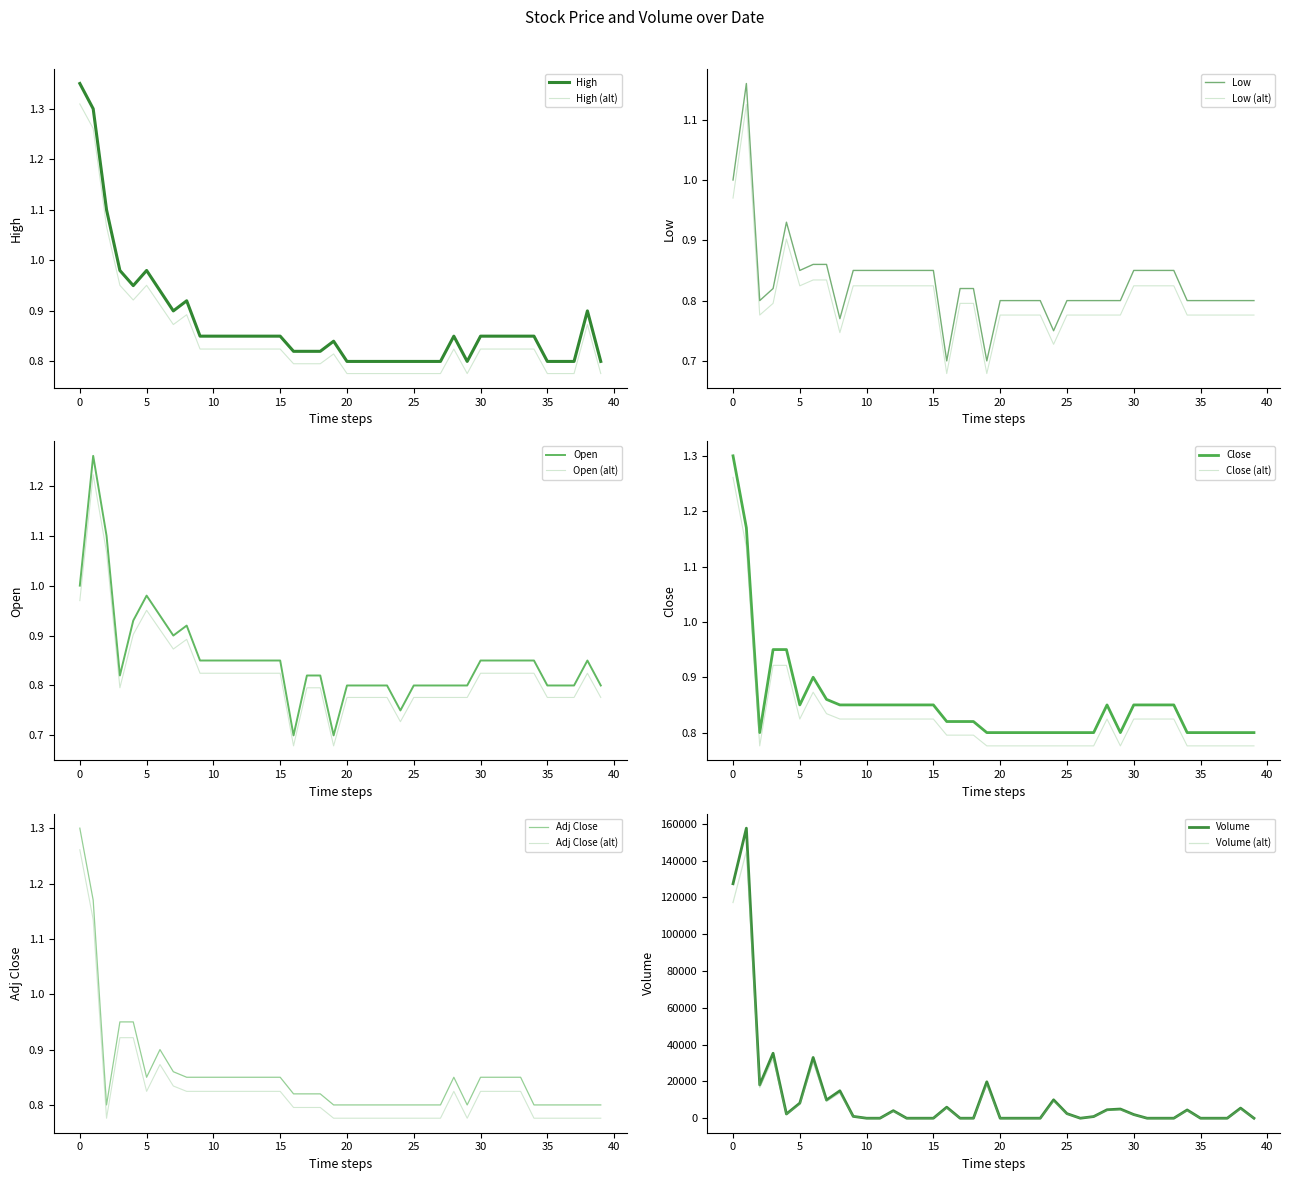

True or false: High and Adj Close cross at least once.

False